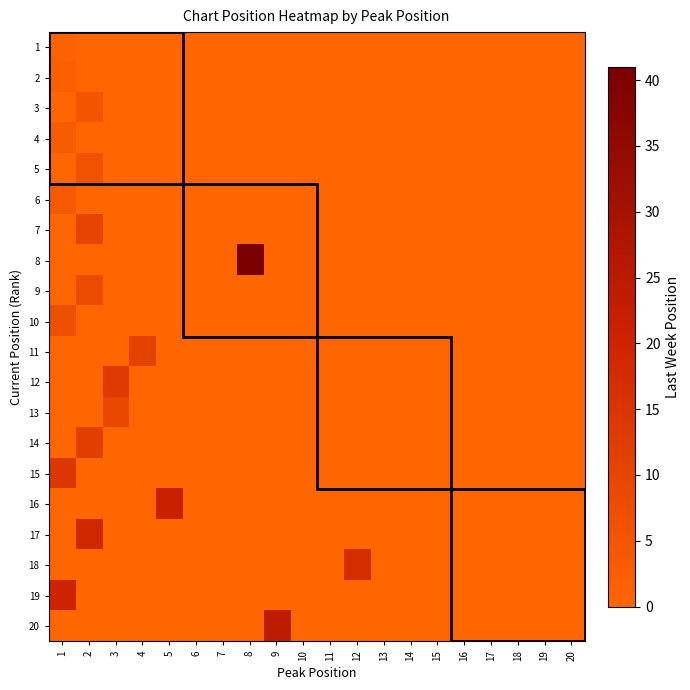

Reading right to left, what are all the values shown in this chart?

1: 20=0	19=0	18=0	17=0	16=0	15=0	14=0	13=0	12=0	11=0	10=0	9=0	8=0	7=0	6=0	5=0	4=0	3=0	2=0	1=1
2: 20=0	19=0	18=0	17=0	16=0	15=0	14=0	13=0	12=0	11=0	10=0	9=0	8=0	7=0	6=0	5=0	4=0	3=0	2=0	1=2
3: 20=0	19=0	18=0	17=0	16=0	15=0	14=0	13=0	12=0	11=0	10=0	9=0	8=0	7=0	6=0	5=0	4=0	3=0	2=5	1=0
4: 20=0	19=0	18=0	17=0	16=0	15=0	14=0	13=0	12=0	11=0	10=0	9=0	8=0	7=0	6=0	5=0	4=0	3=0	2=0	1=3
5: 20=0	19=0	18=0	17=0	16=0	15=0	14=0	13=0	12=0	11=0	10=0	9=0	8=0	7=0	6=0	5=0	4=0	3=0	2=6	1=0
6: 20=0	19=0	18=0	17=0	16=0	15=0	14=0	13=0	12=0	11=0	10=0	9=0	8=0	7=0	6=0	5=0	4=0	3=0	2=0	1=4
7: 20=0	19=0	18=0	17=0	16=0	15=0	14=0	13=0	12=0	11=0	10=0	9=0	8=0	7=0	6=0	5=0	4=0	3=0	2=10	1=0
8: 20=0	19=0	18=0	17=0	16=0	15=0	14=0	13=0	12=0	11=0	10=0	9=0	8=41	7=0	6=0	5=0	4=0	3=0	2=0	1=0
9: 20=0	19=0	18=0	17=0	16=0	15=0	14=0	13=0	12=0	11=0	10=0	9=0	8=0	7=0	6=0	5=0	4=0	3=0	2=8	1=0
10: 20=0	19=0	18=0	17=0	16=0	15=0	14=0	13=0	12=0	11=0	10=0	9=0	8=0	7=0	6=0	5=0	4=0	3=0	2=0	1=7
11: 20=0	19=0	18=0	17=0	16=0	15=0	14=0	13=0	12=0	11=0	10=0	9=0	8=0	7=0	6=0	5=0	4=11	3=0	2=0	1=0
12: 20=0	19=0	18=0	17=0	16=0	15=0	14=0	13=0	12=0	11=0	10=0	9=0	8=0	7=0	6=0	5=0	4=0	3=13	2=0	1=0
13: 20=0	19=0	18=0	17=0	16=0	15=0	14=0	13=0	12=0	11=0	10=0	9=0	8=0	7=0	6=0	5=0	4=0	3=9	2=0	1=0
14: 20=0	19=0	18=0	17=0	16=0	15=0	14=0	13=0	12=0	11=0	10=0	9=0	8=0	7=0	6=0	5=0	4=0	3=0	2=12	1=0
15: 20=0	19=0	18=0	17=0	16=0	15=0	14=0	13=0	12=0	11=0	10=0	9=0	8=0	7=0	6=0	5=0	4=0	3=0	2=0	1=14
16: 20=0	19=0	18=0	17=0	16=0	15=0	14=0	13=0	12=0	11=0	10=0	9=0	8=0	7=0	6=0	5=21	4=0	3=0	2=0	1=0
17: 20=0	19=0	18=0	17=0	16=0	15=0	14=0	13=0	12=0	11=0	10=0	9=0	8=0	7=0	6=0	5=0	4=0	3=0	2=19	1=0
18: 20=0	19=0	18=0	17=0	16=0	15=0	14=0	13=0	12=17	11=0	10=0	9=0	8=0	7=0	6=0	5=0	4=0	3=0	2=0	1=0
19: 20=0	19=0	18=0	17=0	16=0	15=0	14=0	13=0	12=0	11=0	10=0	9=0	8=0	7=0	6=0	5=0	4=0	3=0	2=0	1=20
20: 20=0	19=0	18=0	17=0	16=0	15=0	14=0	13=0	12=0	11=0	10=0	9=24	8=0	7=0	6=0	5=0	4=0	3=0	2=0	1=0